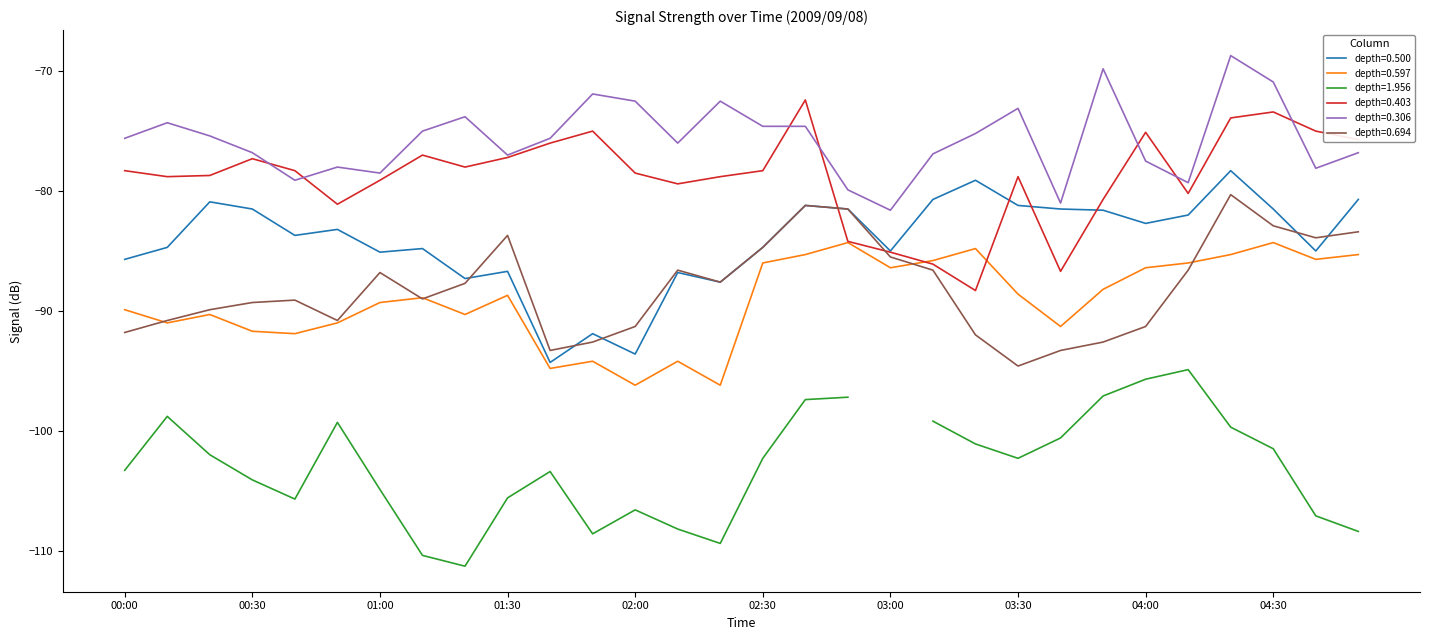

Is the value of depth=0.597 at 02:00 greater than the value of depth=0.306 at 01:00?

No